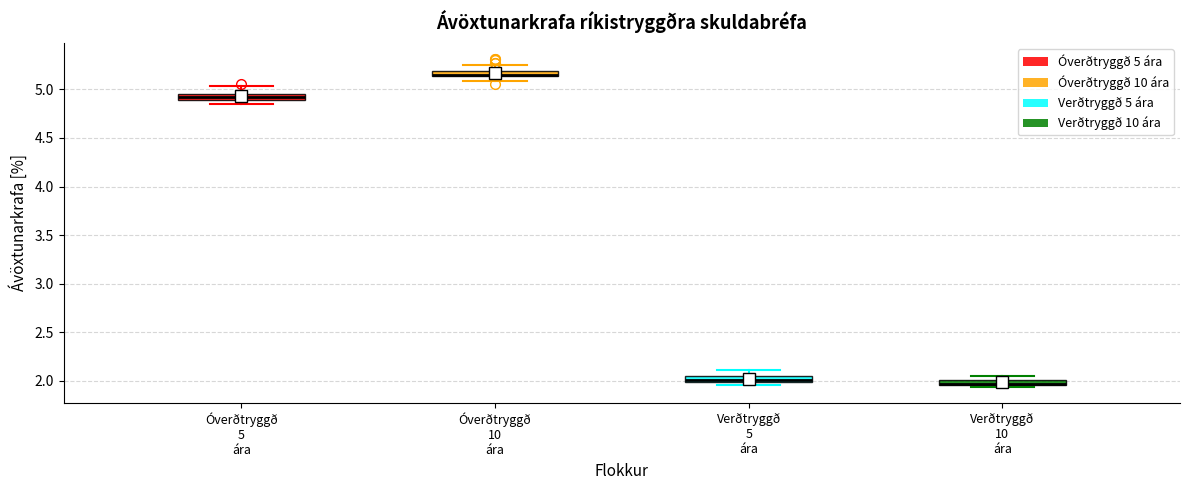

Where is the upper edge of the box for Óverðtryggð 5 ára on the y-axis? The values are not printed on the chart, so give them approximately, as read against the axis.

4.95